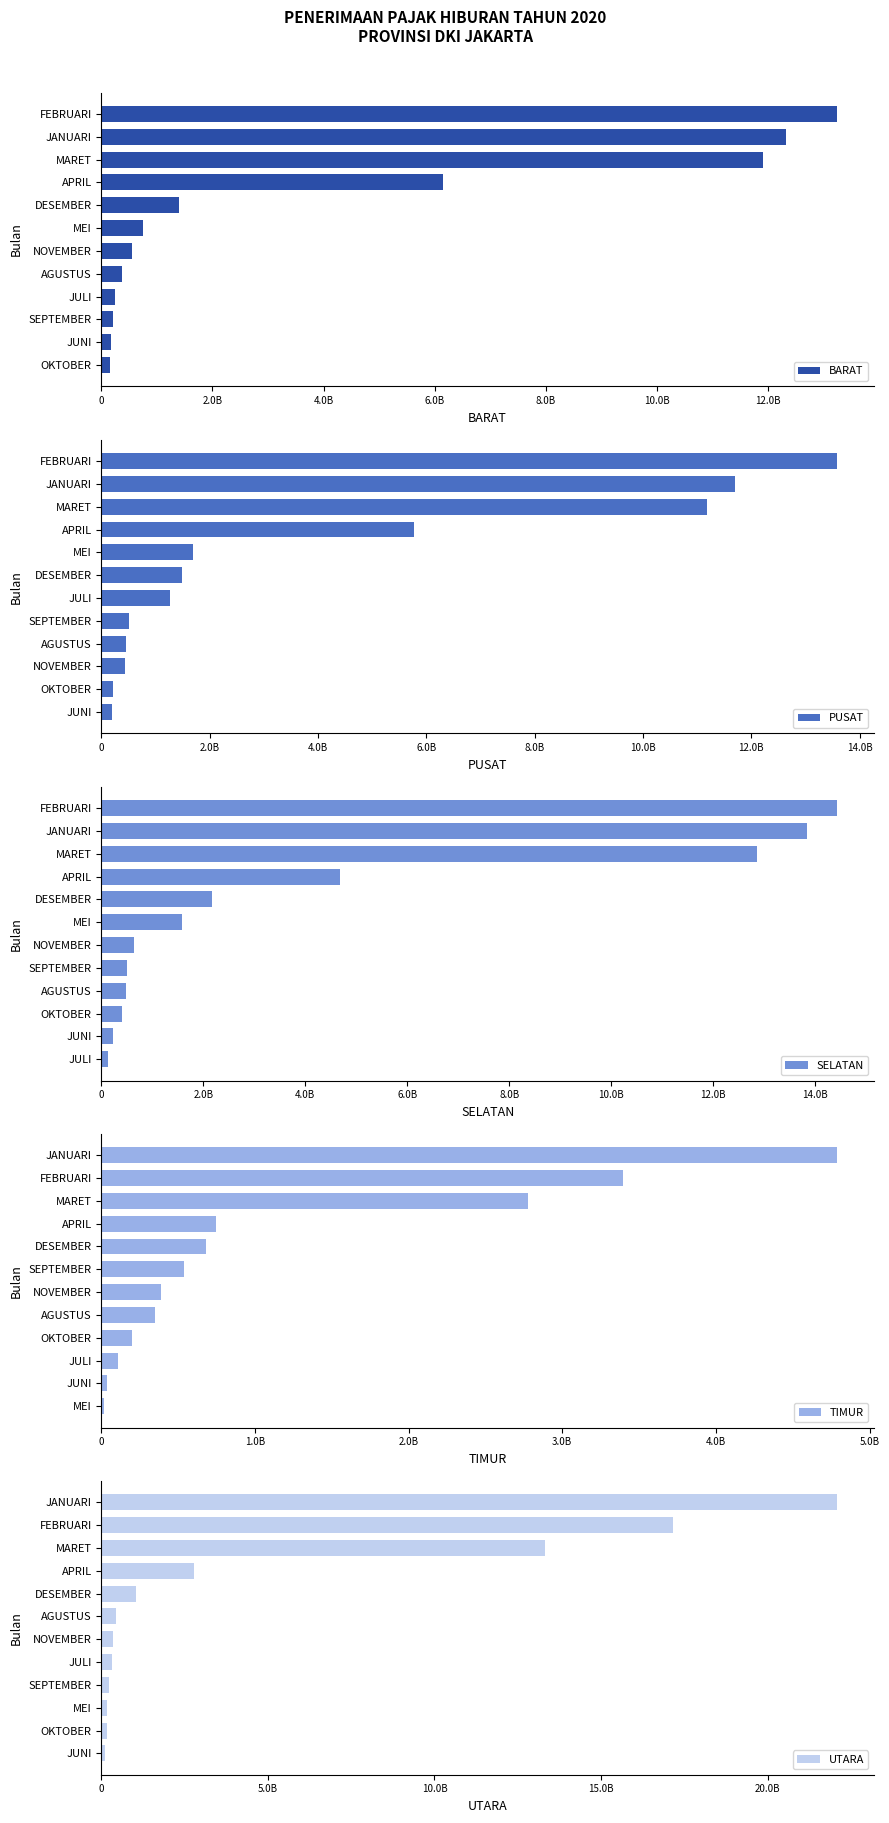

How many values in the UTARA series are below 453106957?

6